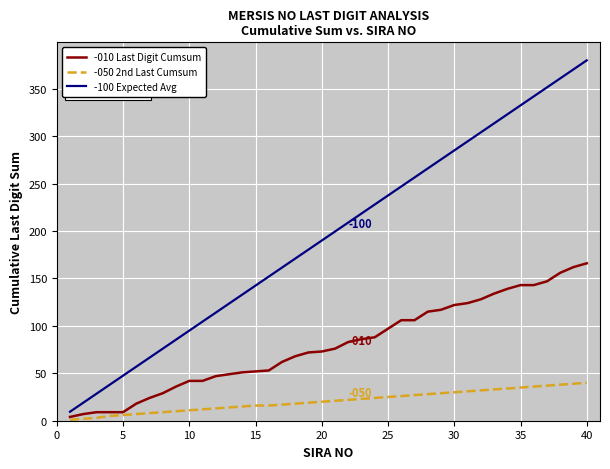

True or false: -050 2nd Last Cumsum and -100 Expected Avg intersect in this chart.

False